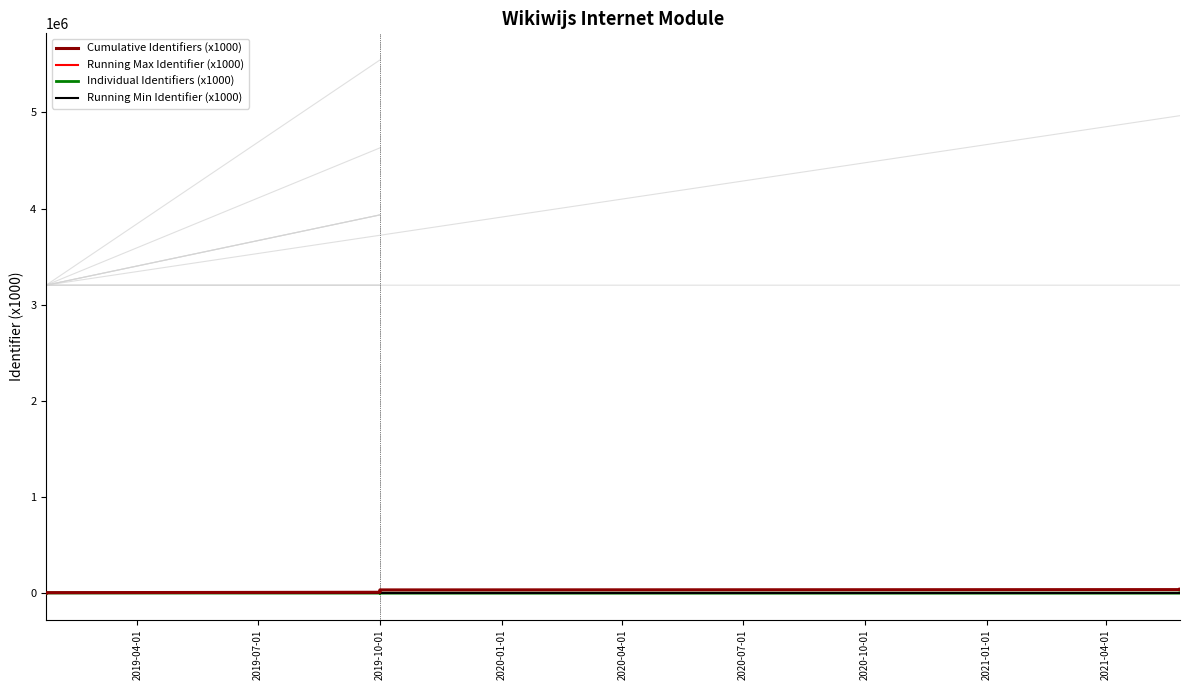

At how many categories does at least one series exceed 4557?

10